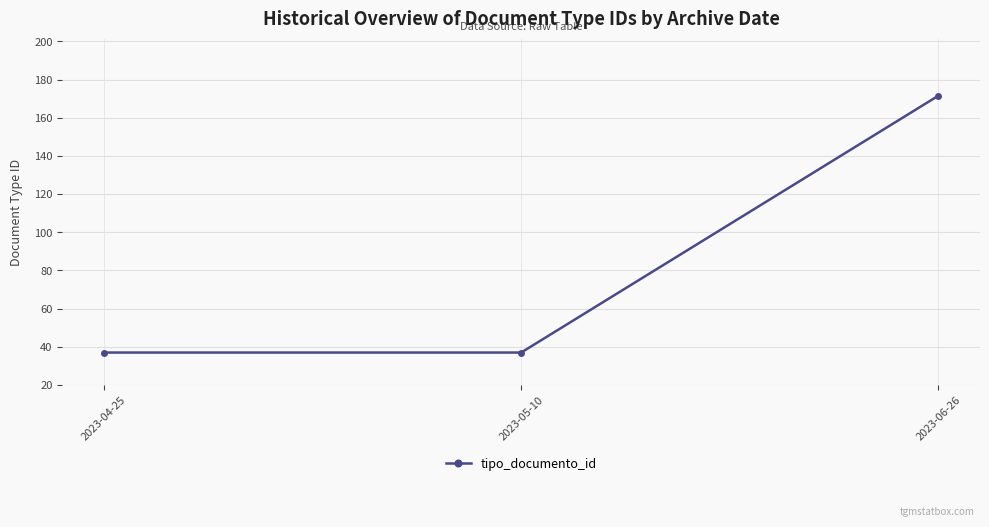

What is the average value?

81.8